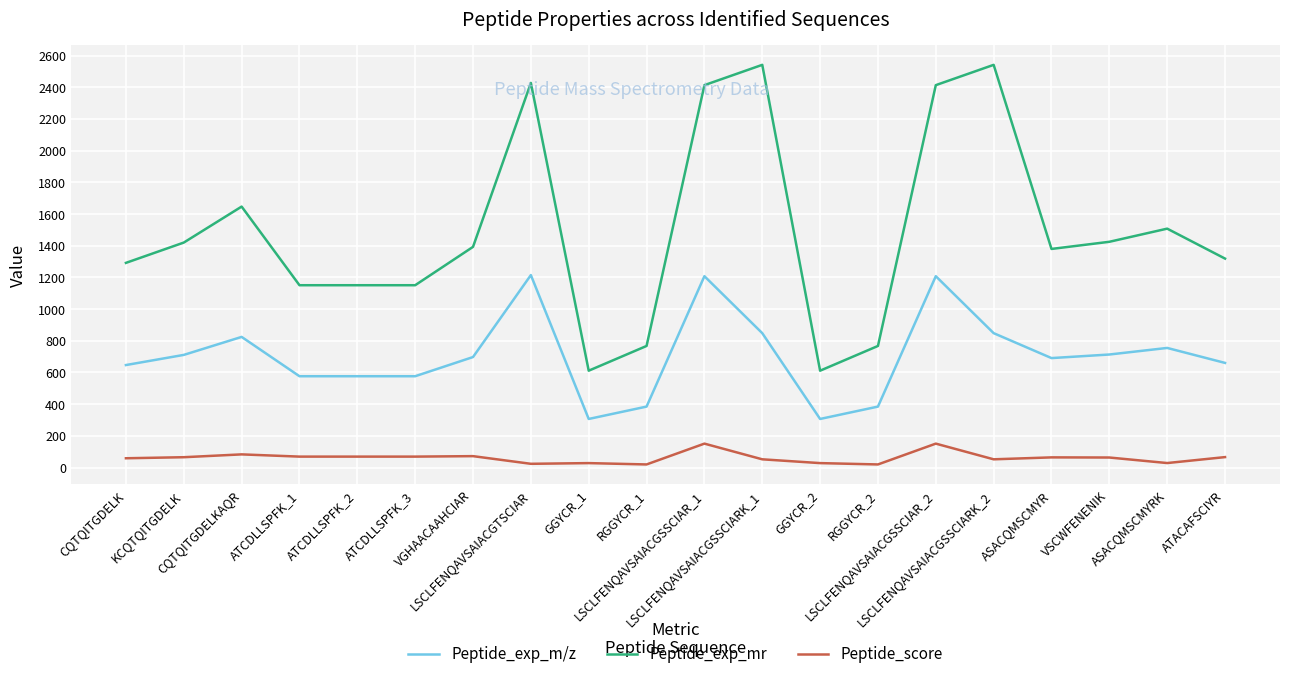

What is the maximum value shown in the chart?

2541.2